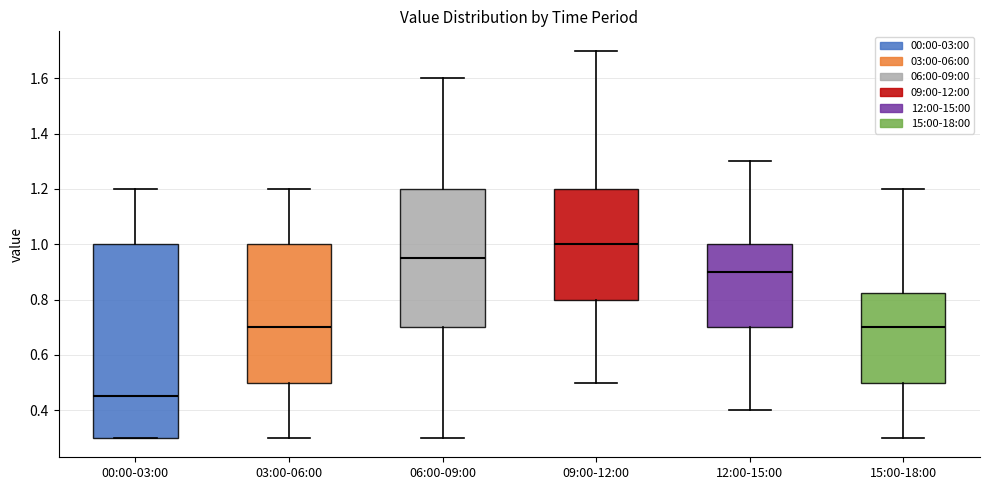

Reading left to right, transcribe this box plot: for each box, give where its median line is, the range the box spans, and where its two whiskers end, as read against the y-axis. The values are not printed on the chart, so give them approximately, as read against the axis.

00:00-03:00: median 0.46, box 0.30 to 1.00, whiskers 0.30 to 1.20
03:00-06:00: median 0.70, box 0.50 to 1.00, whiskers 0.30 to 1.20
06:00-09:00: median 0.96, box 0.70 to 1.20, whiskers 0.30 to 1.60
09:00-12:00: median 1.00, box 0.80 to 1.20, whiskers 0.50 to 1.70
12:00-15:00: median 0.90, box 0.70 to 1.00, whiskers 0.40 to 1.30
15:00-18:00: median 0.70, box 0.50 to 0.82, whiskers 0.30 to 1.20